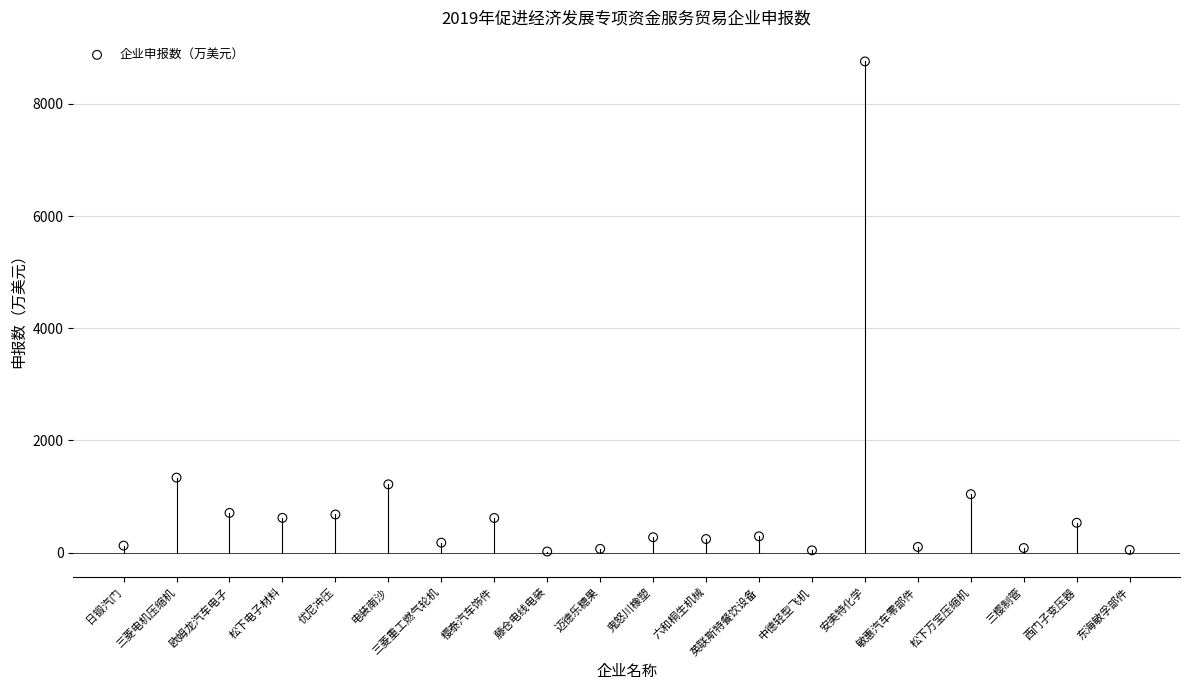

What Y value in the scatter plot is closest to 4387?

1336.1